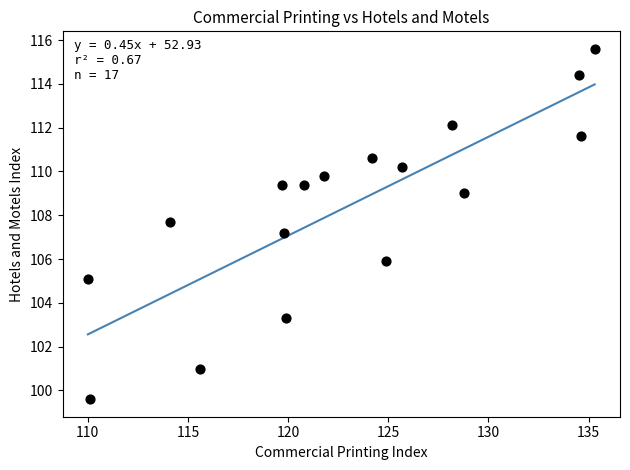

What Y value in the scatter plot is closest to 107?

107.2